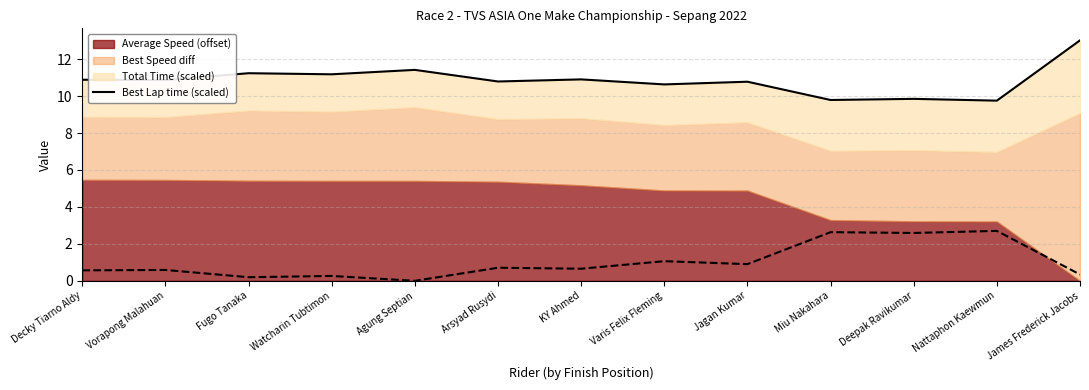

How many lines are shown in the chart?

1